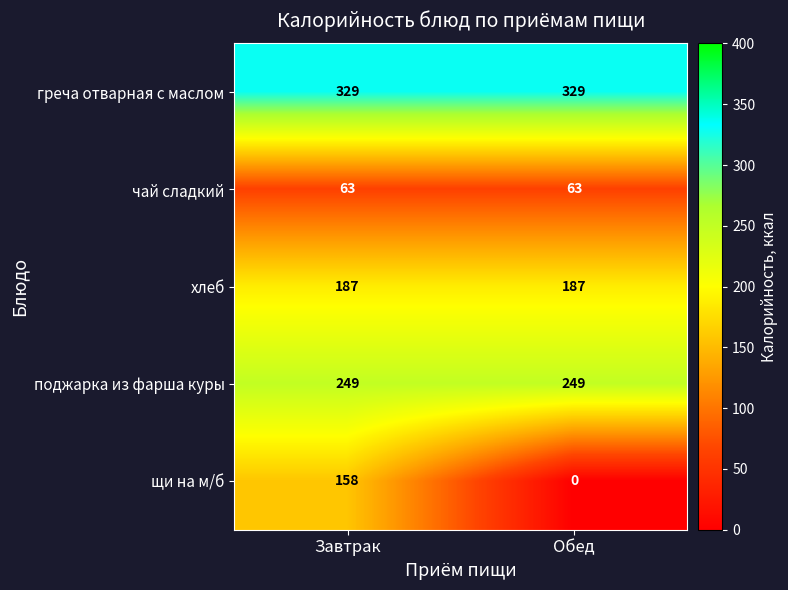

What is the spread (max minus min) of values at Завтрак?

266